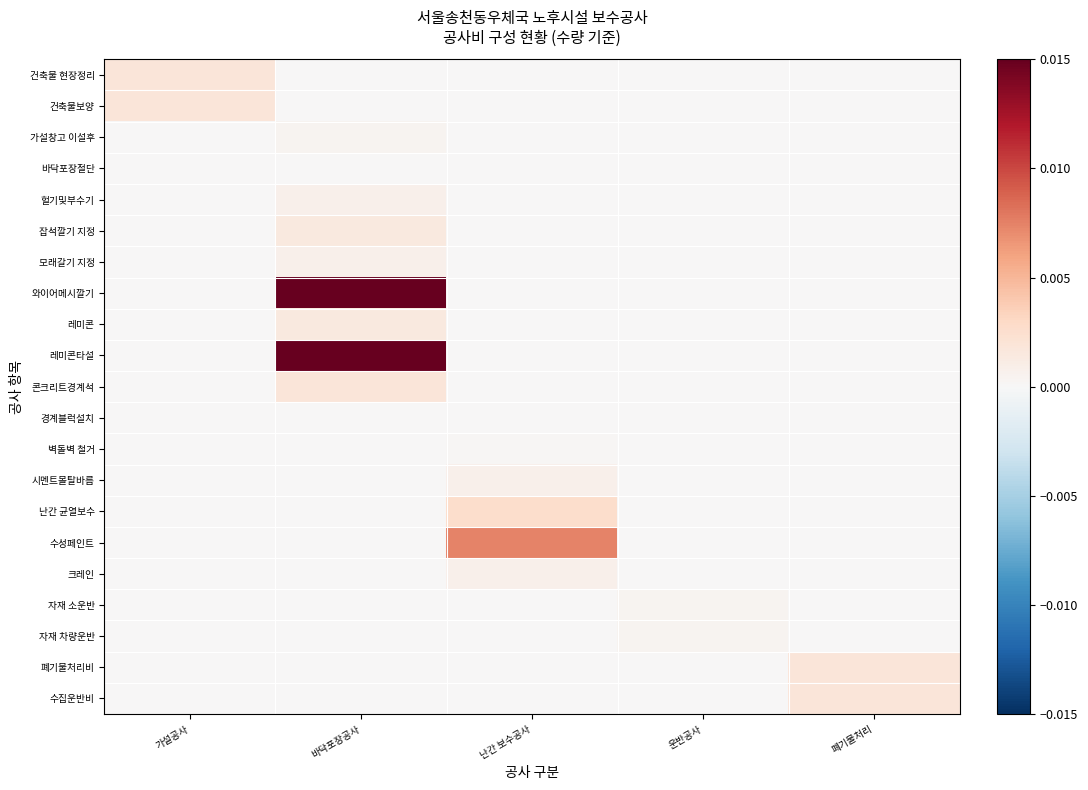

How many data points does each series have?

5